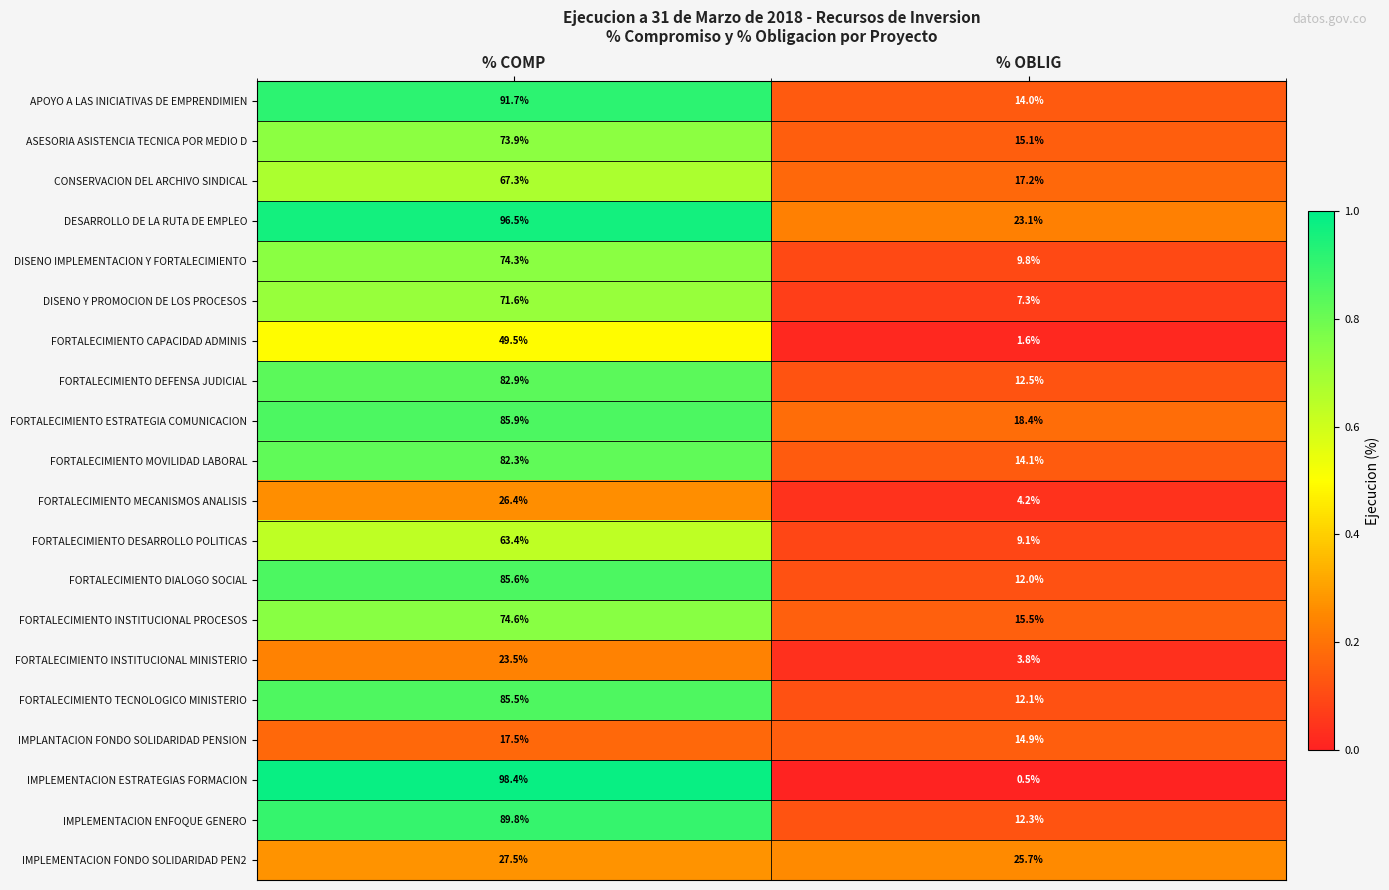

At which label does FORTALECIMIENTO INSTITUCIONAL MINISTERIO reach its peak?

% COMP